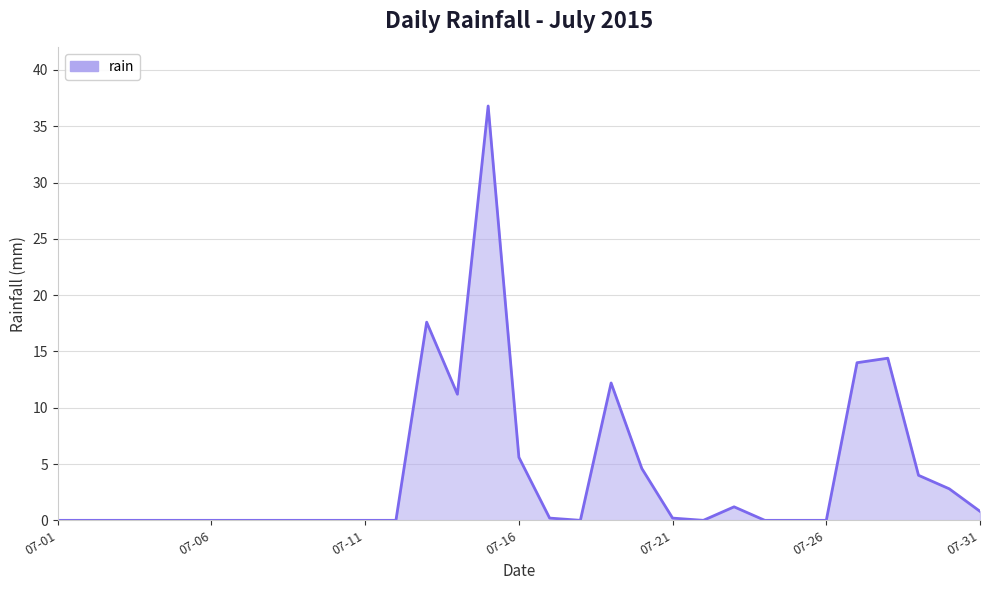

What is the difference between the maximum and minimum values?

36.8